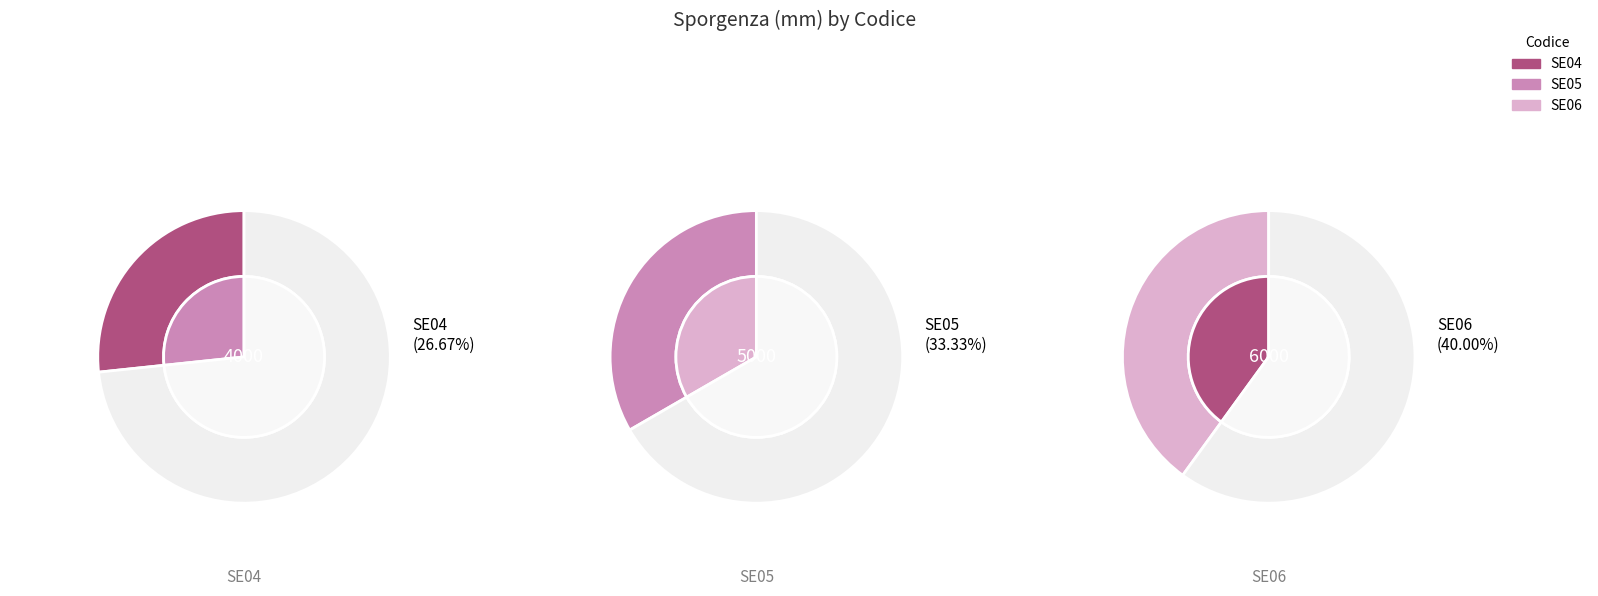

To the nearest percent, what percentage of the pie is SE05?

33%